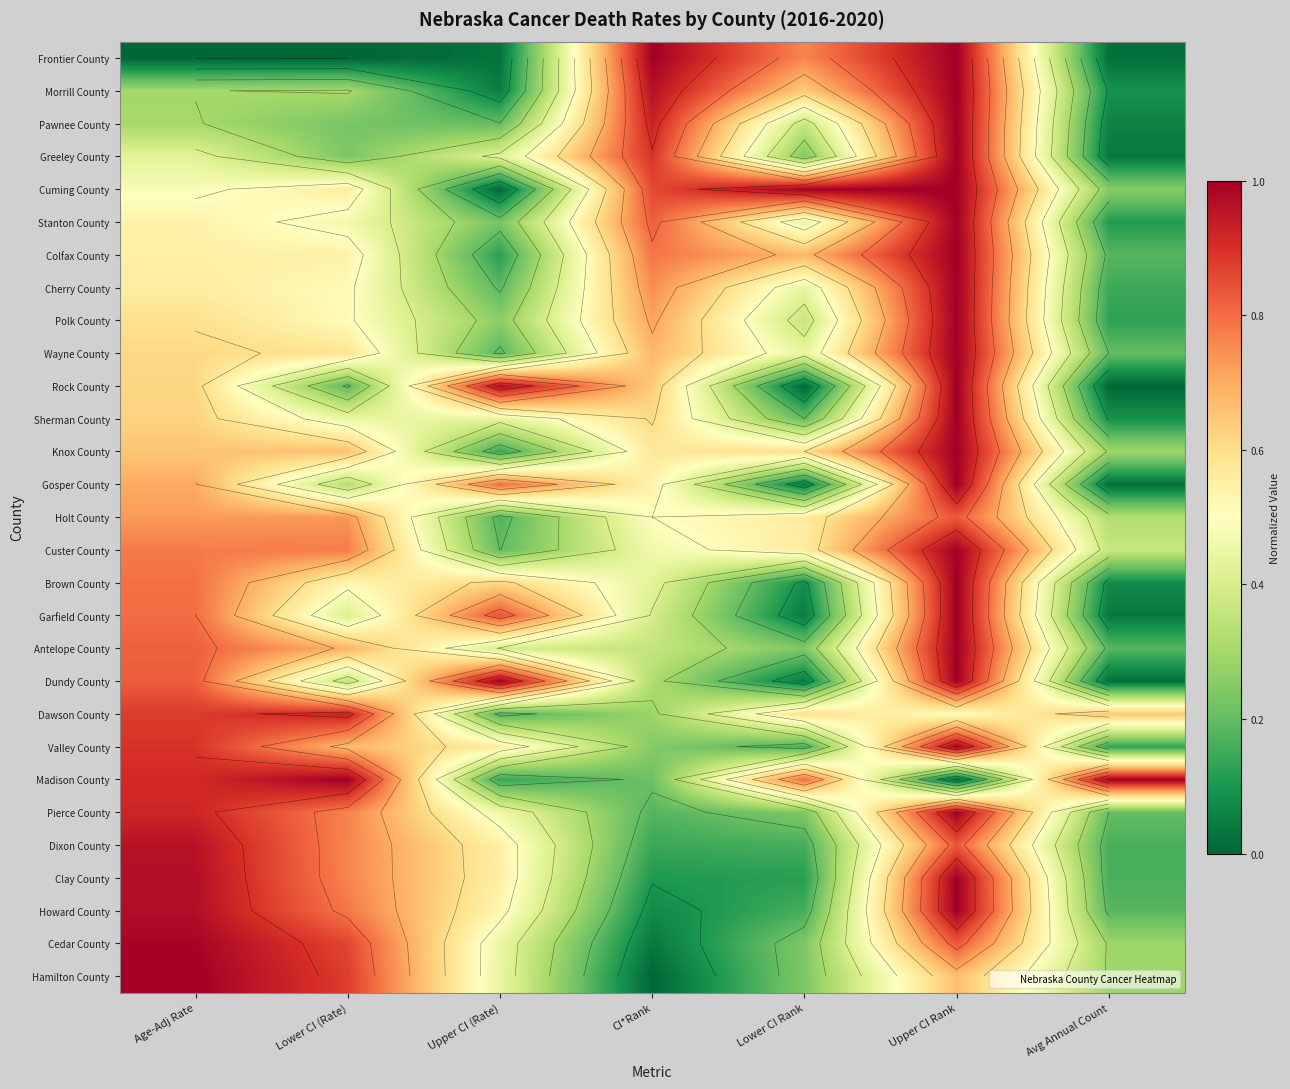

True or false: Antelope County has a value of 0.1 at CI*Rank.

False